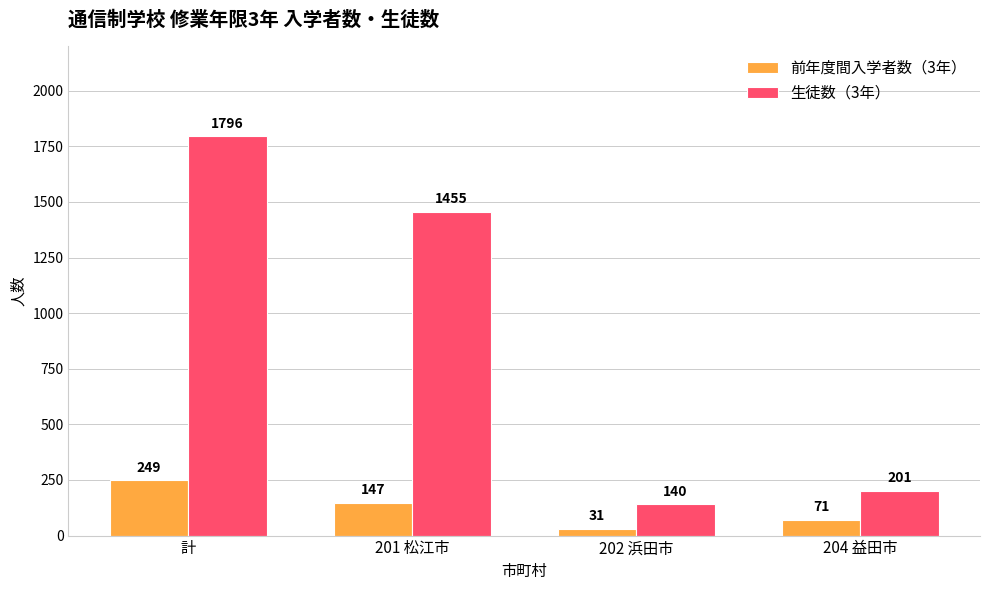

What is the label of the 3rd bar from the left?

202 浜田市